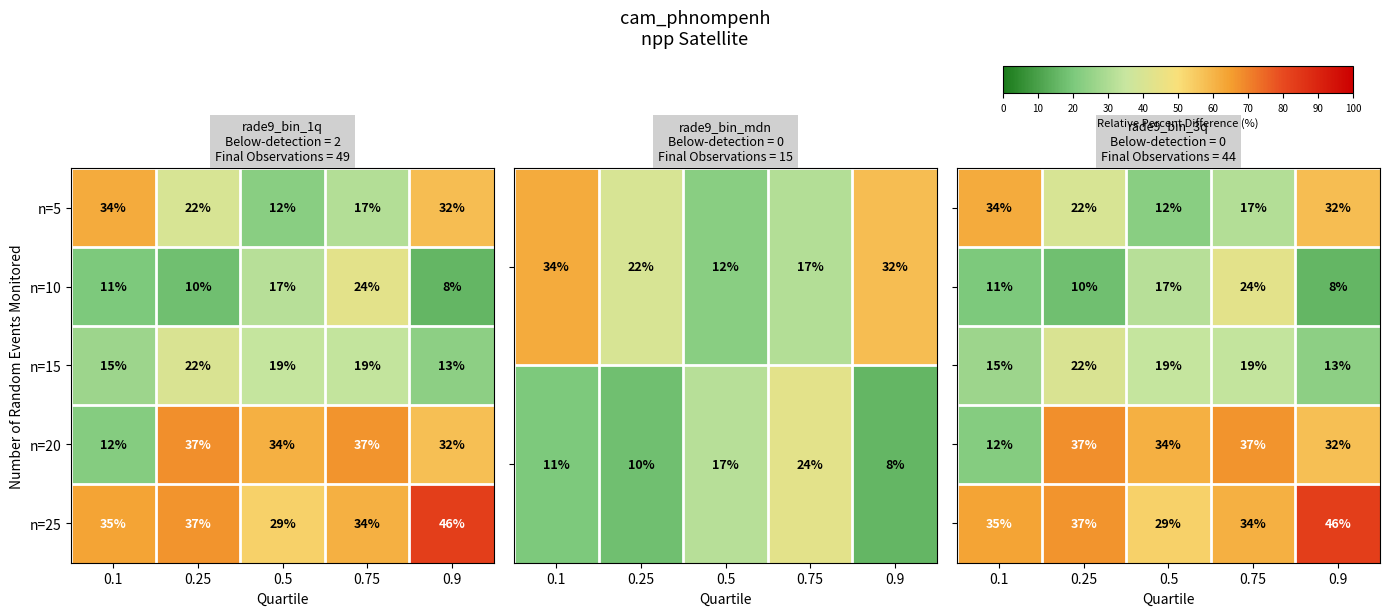

Is it true that n=20 equals 37 at 0.25?

True